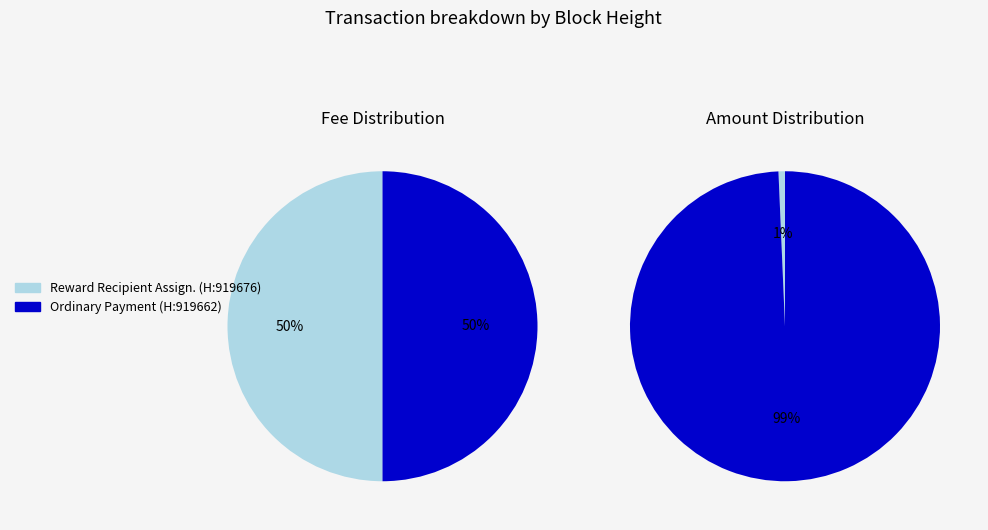

Which slice represents more than half of the pie?

919662